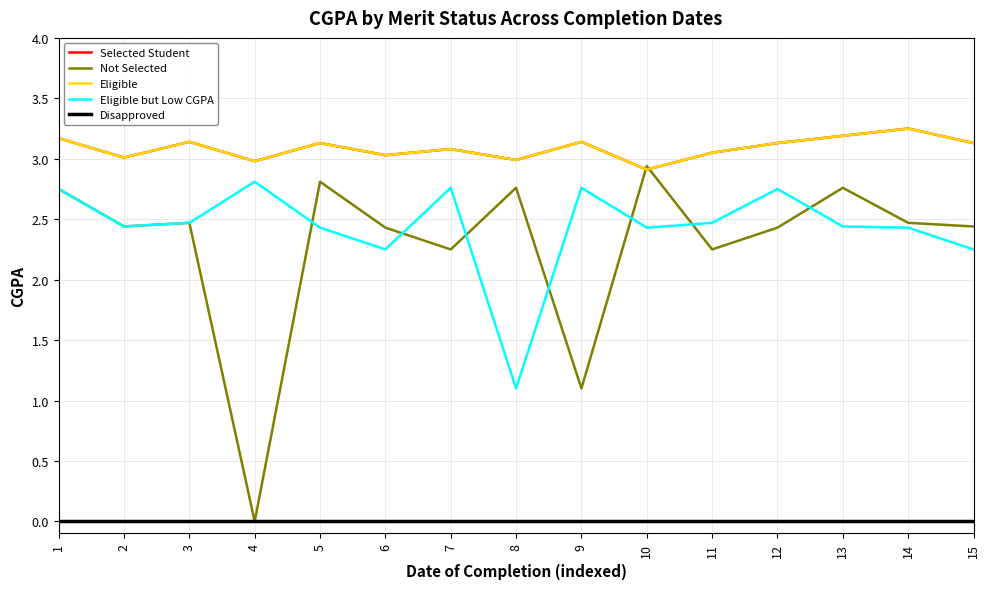

Which series has the largest range (max minus min)?

Not Selected